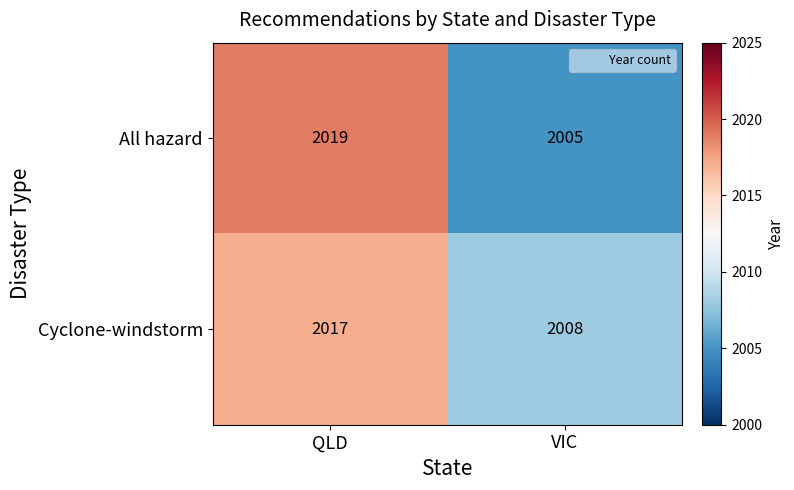

What is the approximate value of Cyclone-windstorm at VIC?

2008